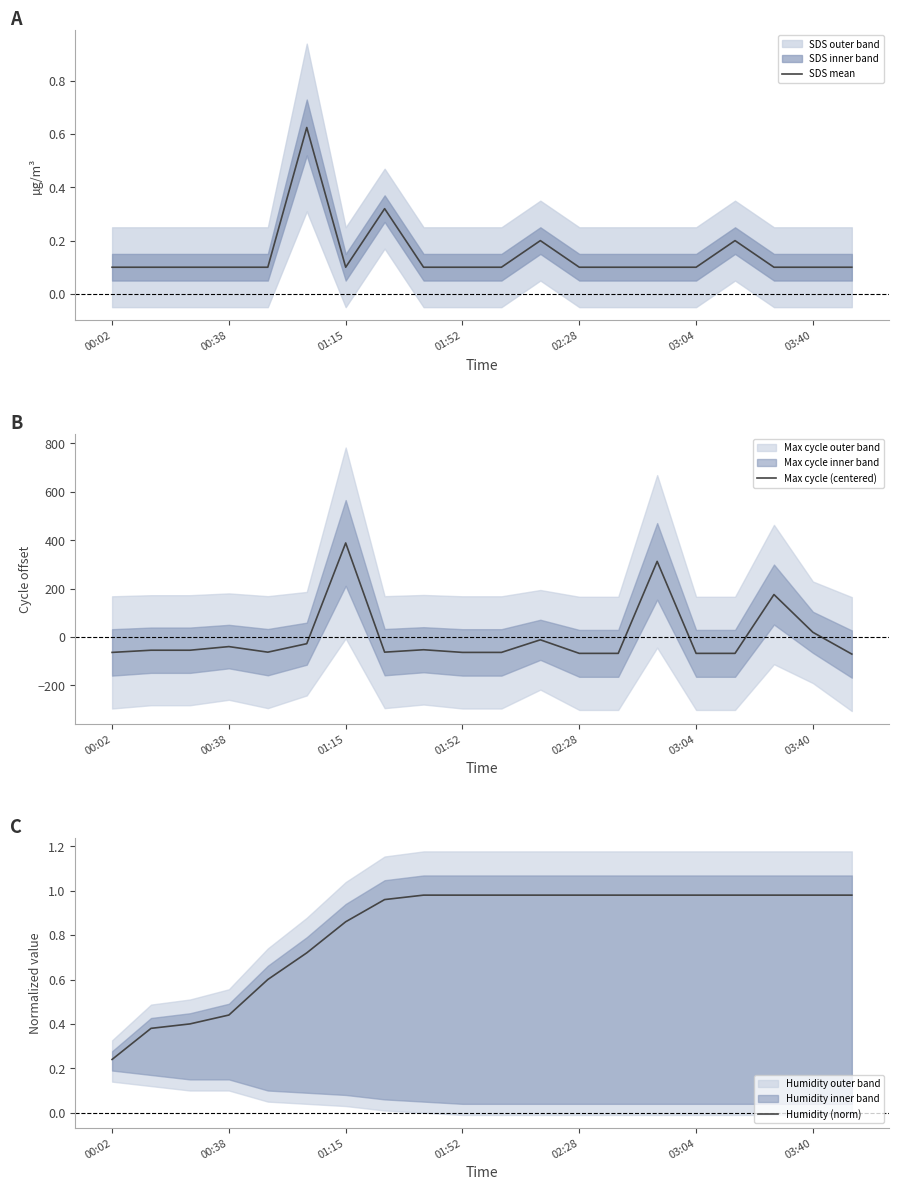

Reading left to right, list all the values displayed in this chart.

SDS mean: 0.1	0.1	0.1	0.1	0.1	0.6	0.1	0.3	0.1	0.1	0.1	0.2	0.1	0.1	0.1	0.1	0.2	0.1	0.1	0.1
Max cycle (centered): -63.5	-54.5	-54.5	-39.5	-62.5	-27.5	388.5	-62.5	-52.5	-63.5	-63.5	-11.5	-67.5	-67.5	312.5	-67.5	-67.5	175.5	19.5	-70.5
Humidity (norm): 0.2	0.4	0.4	0.4	0.6	0.7	0.9	1.0	1.0	1.0	1.0	1.0	1.0	1.0	1.0	1.0	1.0	1.0	1.0	1.0